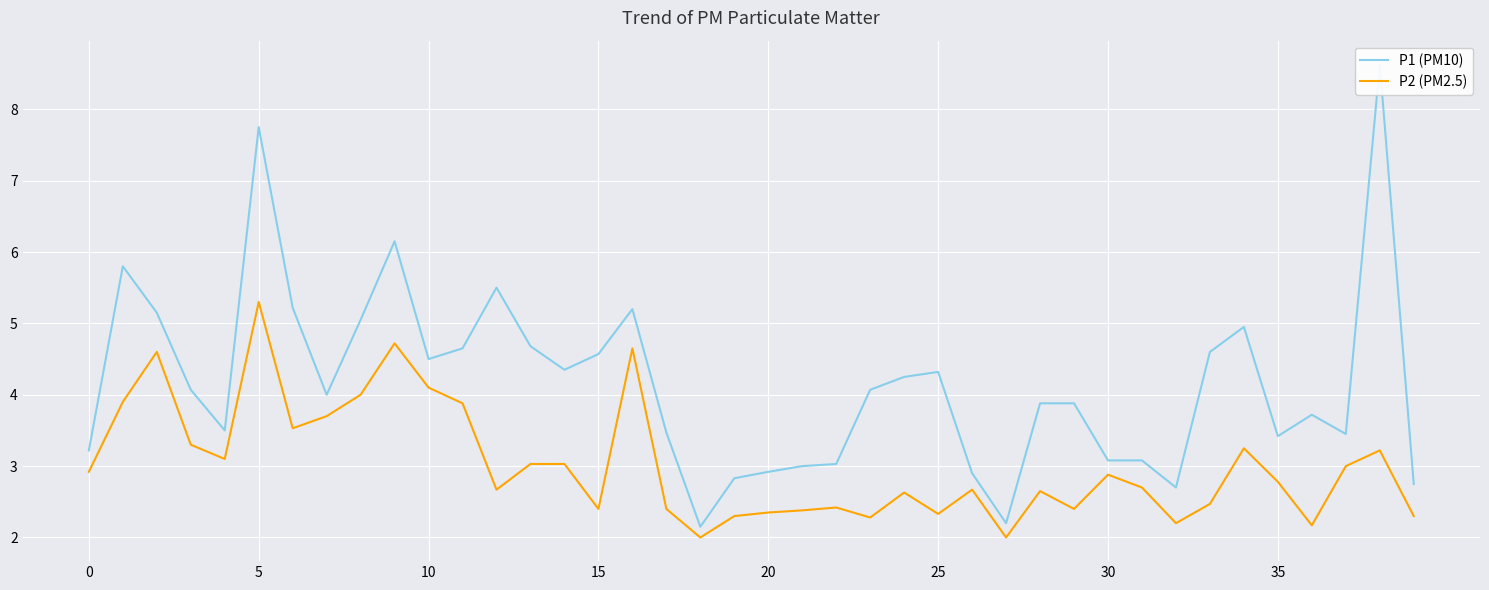

At how many categories does at least one series exceed 5?

9